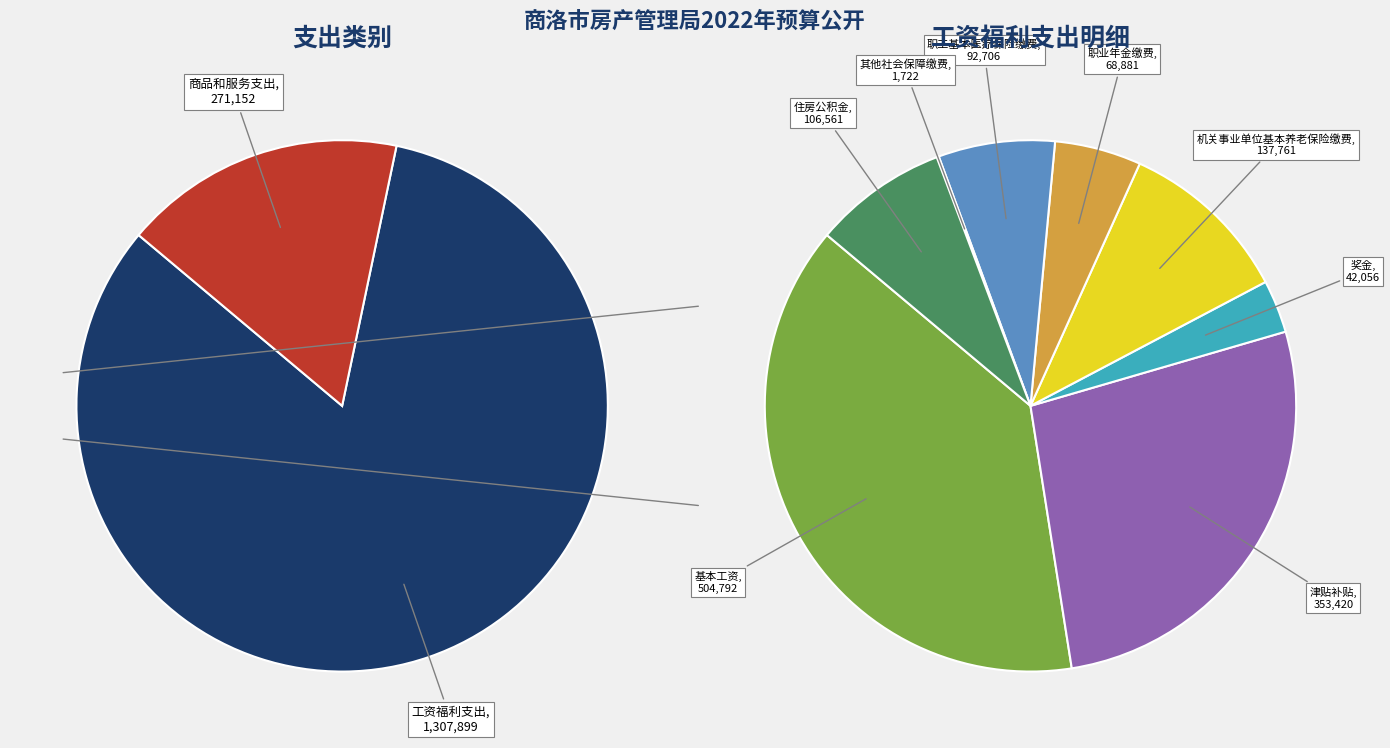

How many segments does this pie chart have?

2